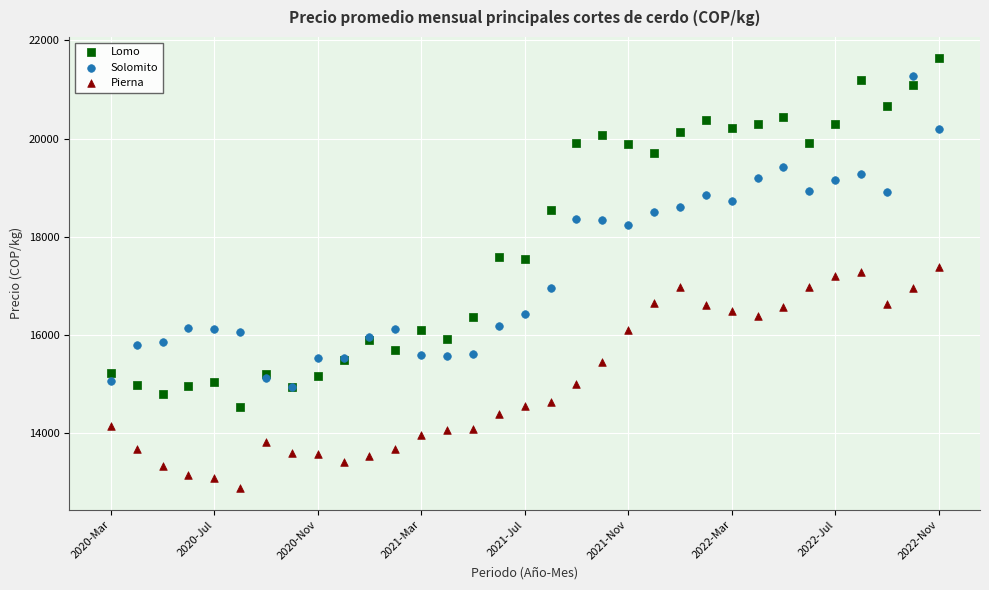

Which series has the widest spread of Y values?

Lomo